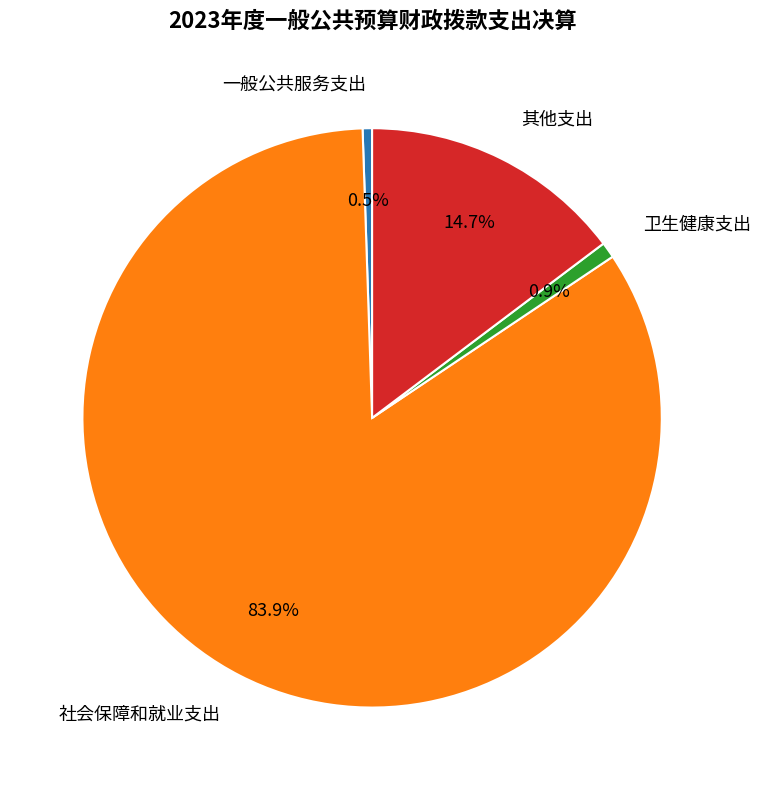

Is 一般公共服务支出 the majority of the pie?

No